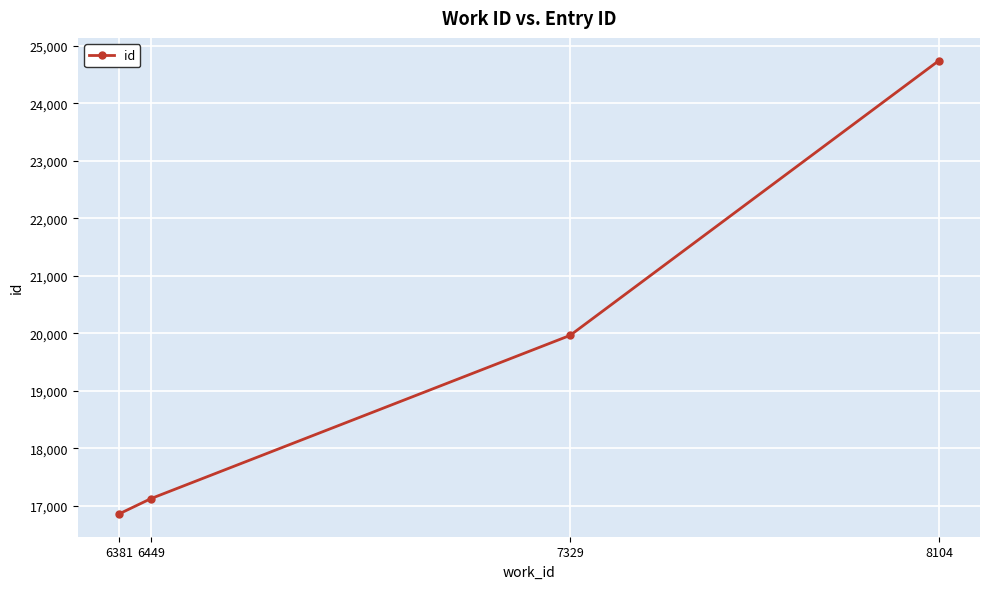

What is the value of the 4th point from the left?

24742